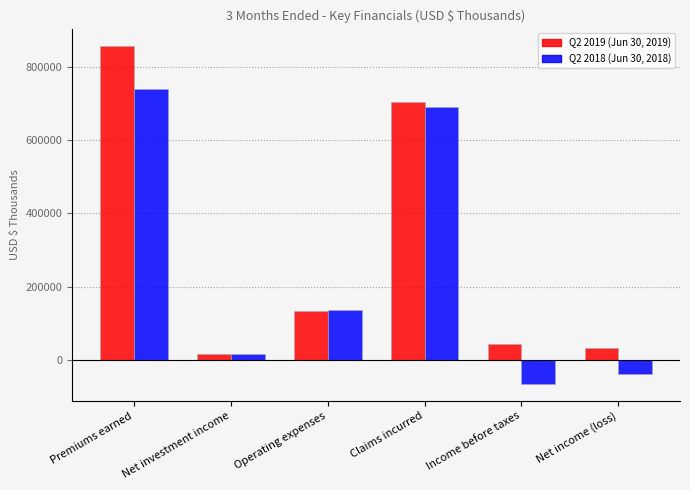

How many data points in Q2 2018 (Jun 30, 2018) are less than 134612?

3